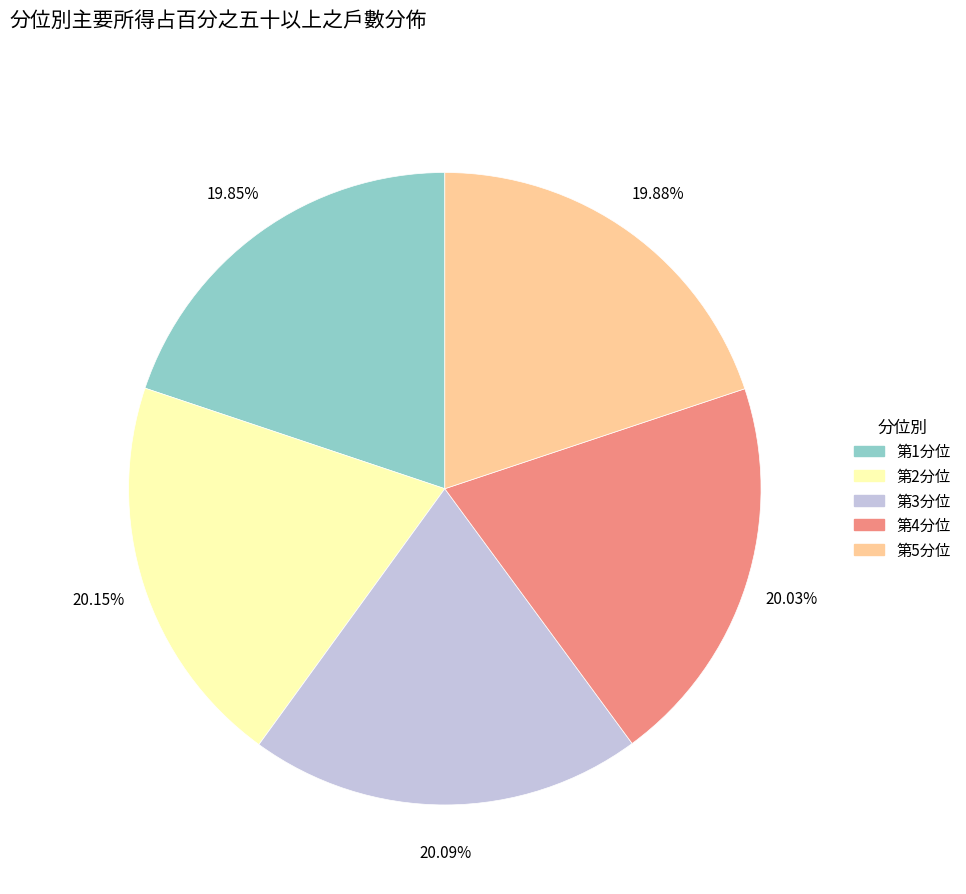

Is 第1分位 the majority of the pie?

No